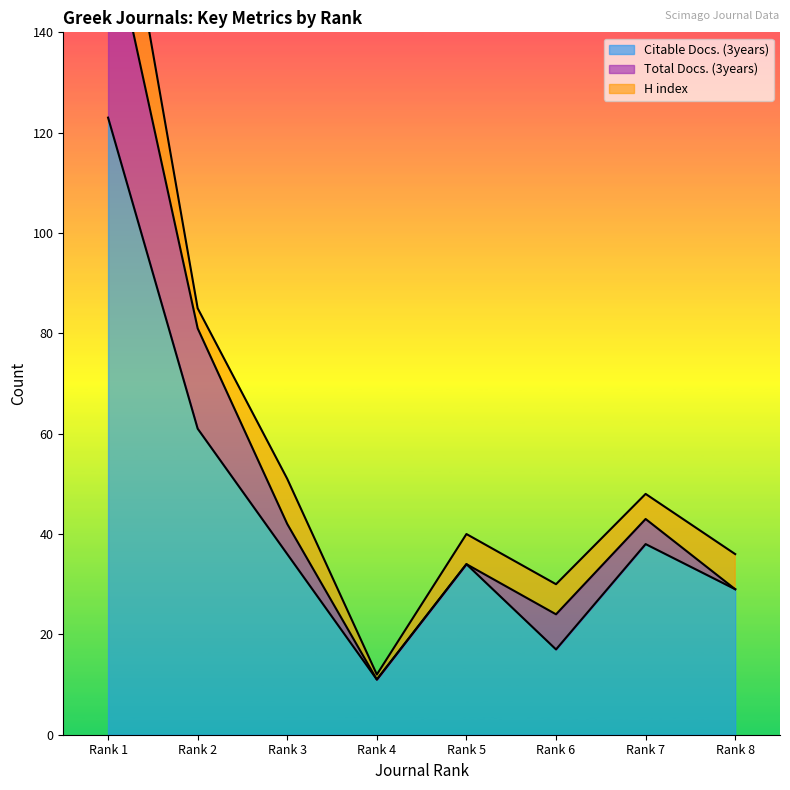

True or false: Citable Docs. (3years) and H index cross at least once.

False